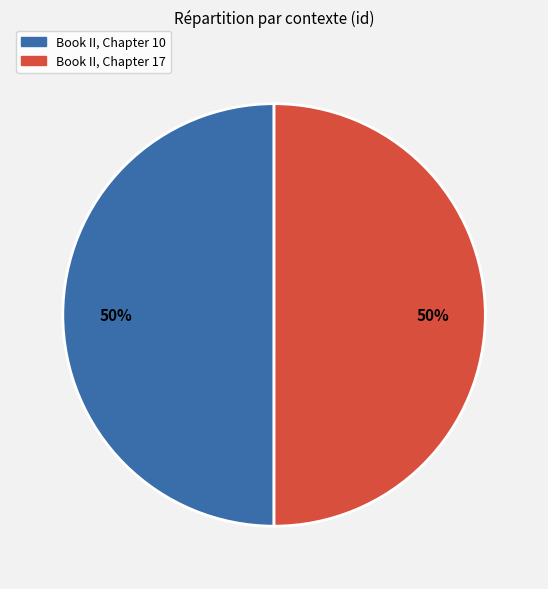

Is the sum of Book II, Chapter 17 and Book II, Chapter 10 greater than half?

Yes